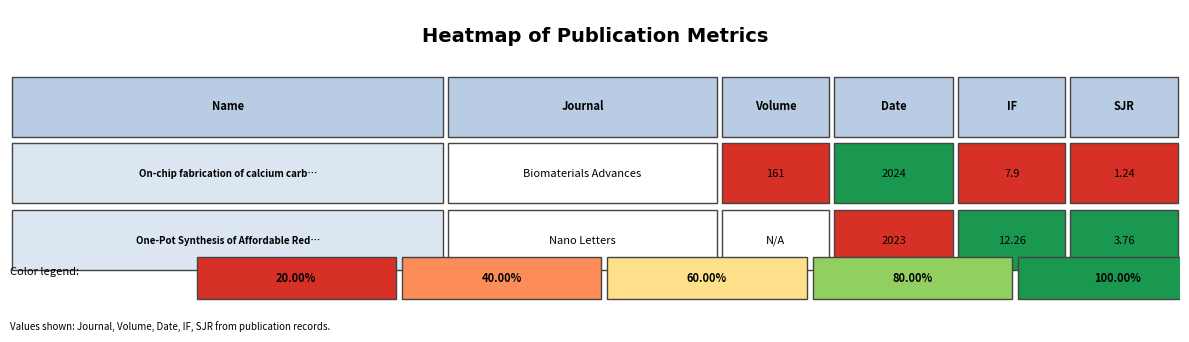

What is the spread (max minus min) of values at 3?

4.4